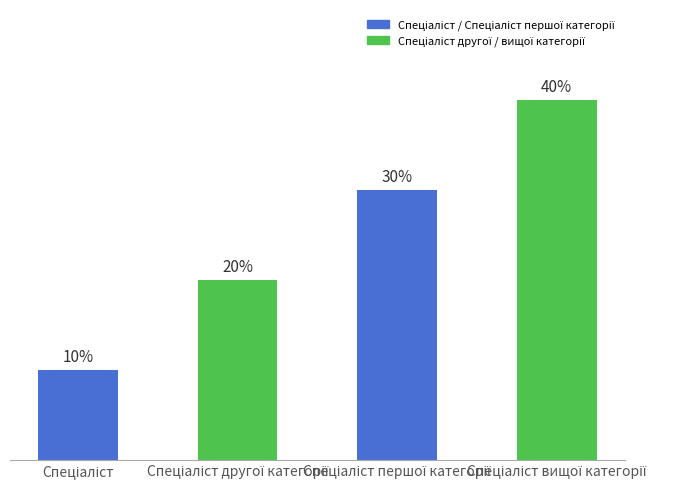

Approximately how many times larger is the value at Спеціаліст вищої категорії compared to Спеціаліст другої категорії?

2.0